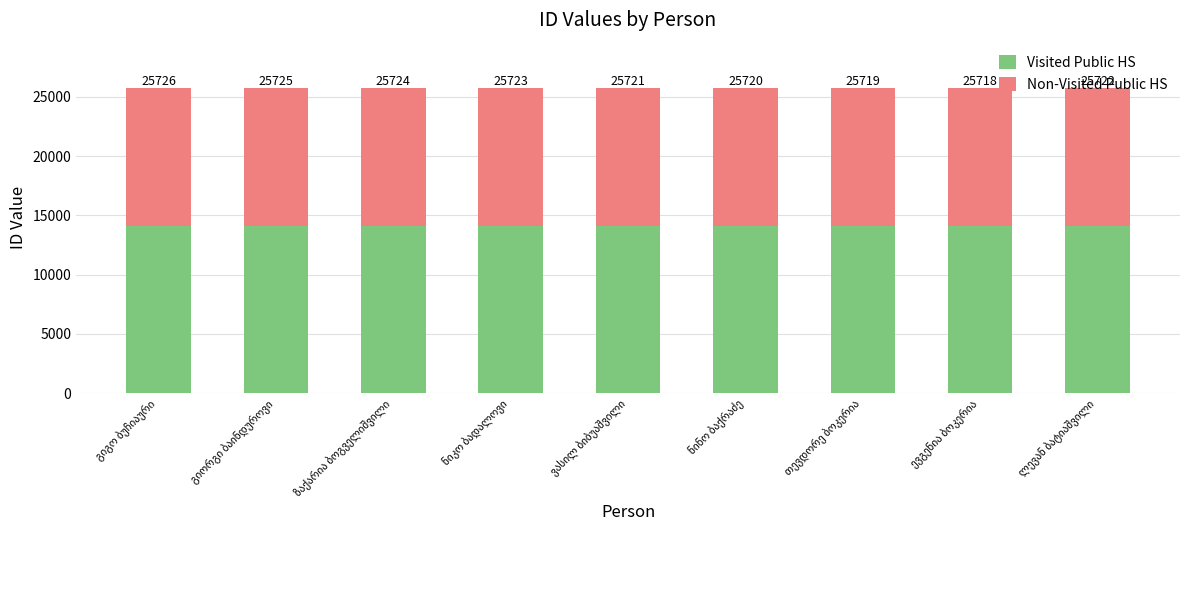

What is the label of the 2nd bar from the left?

გიორგი ბაინდუროვი